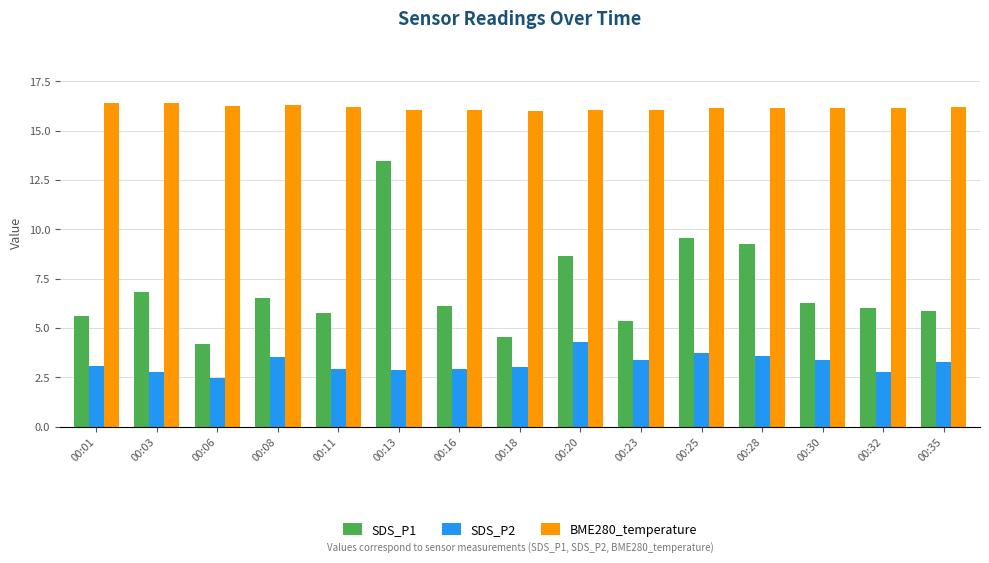

Does the chart contain stacked bars?

No